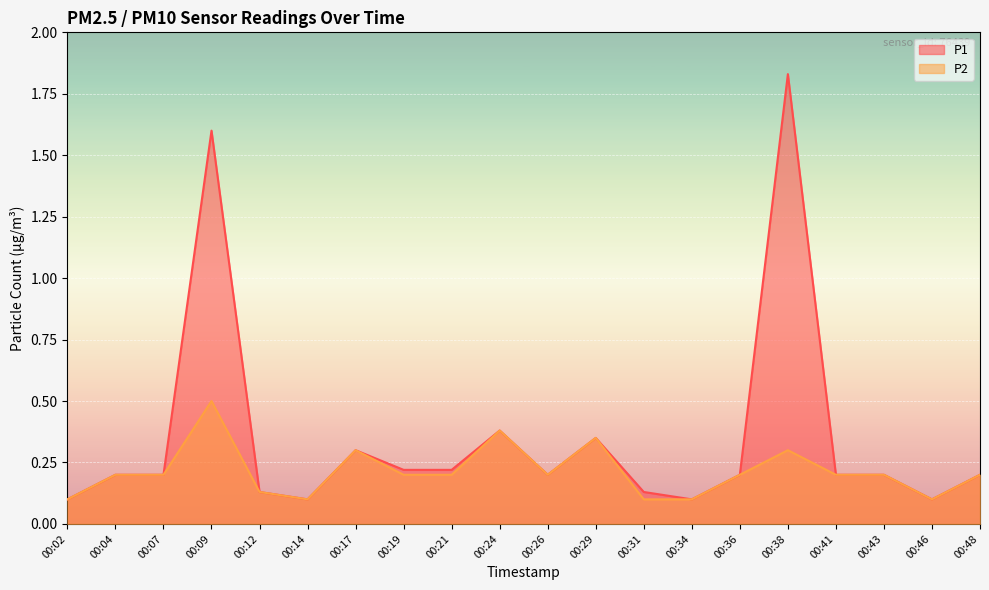

Does the chart display data point markers on the line(s)?

No